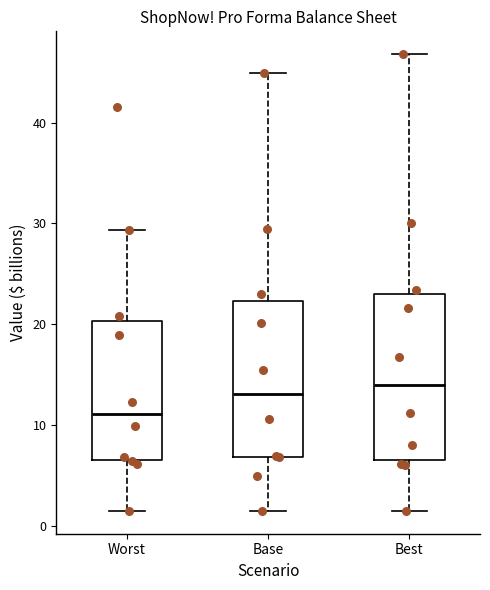

Which box has the lowest median line?

Worst